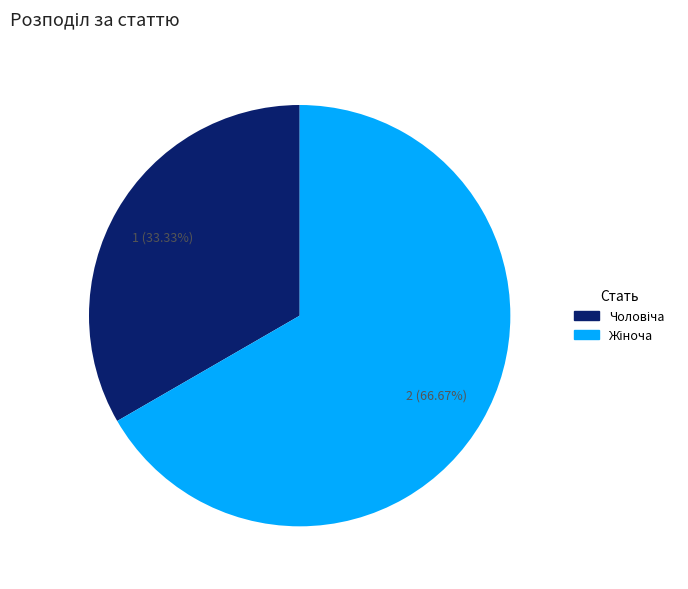

To the nearest percent, what is the difference between the largest and smallest slice percentages?

33%